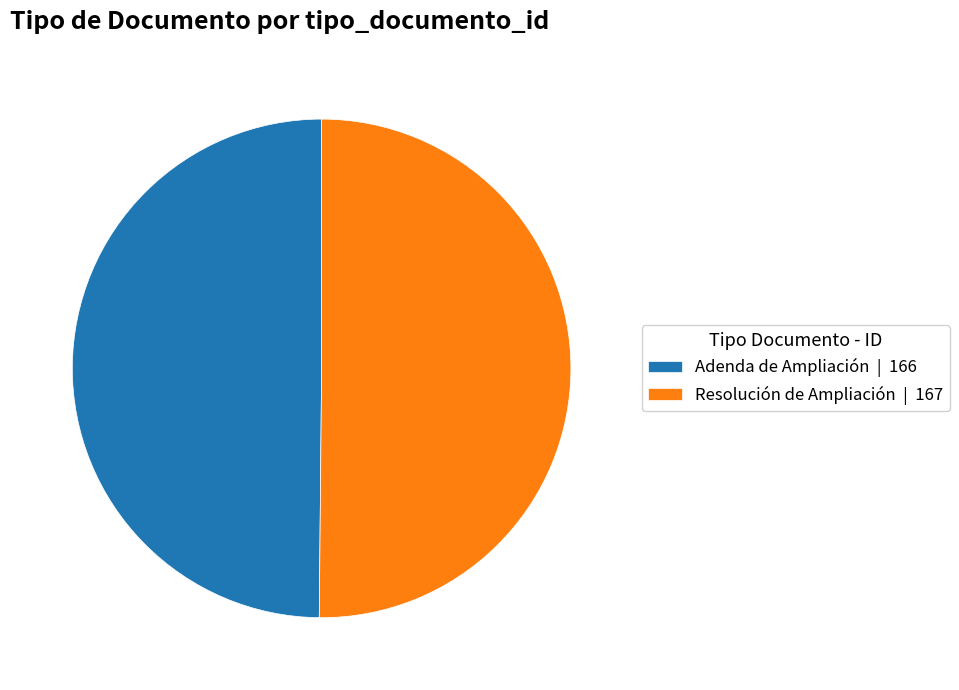

Do Resolución de Ampliación | 167 and Adenda de Ampliación | 166 together represent more than half of the pie?

Yes